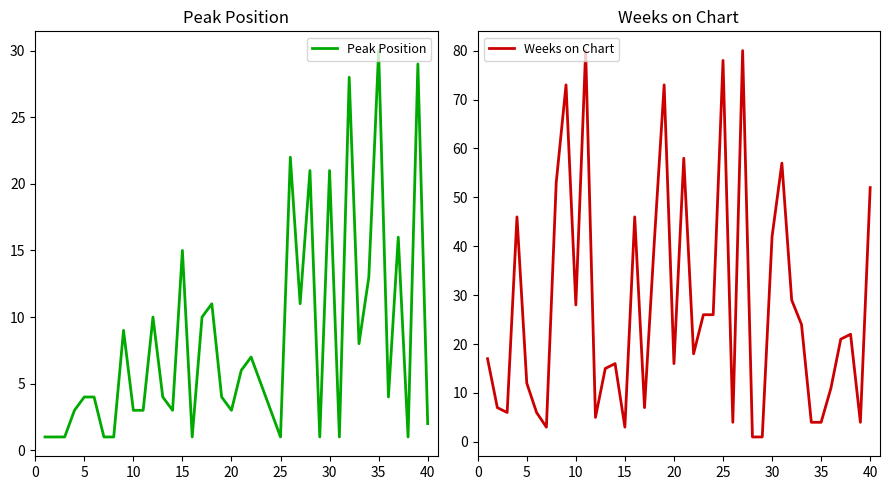

True or false: Peak Position has a value of 15 at 15.

True